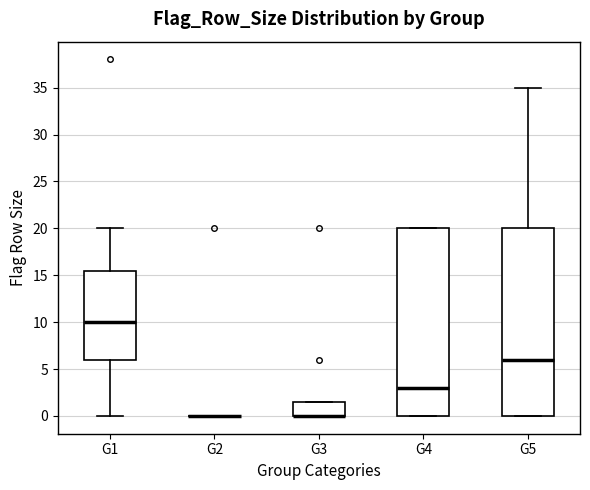

Reading left to right, read every box against the y-axis: the position of its median line, the range the box covers, and the ends of its whiskers. The values are not printed on the chart, so give them approximately, as read against the axis.

G1: median 10.0, box 6.0 to 15.5, whiskers 0.0 to 20.0
G2: box collapsed to a line at 0.0, whiskers 0.0 to 0.0
G3: median 0.0 (drawn on the box's lower edge), box 0.0 to 1.5, whiskers 0.0 to 1.5
G4: median 3.0, box 0.0 to 20.0, whiskers 0.0 to 20.0
G5: median 6.0, box 0.0 to 20.0, whiskers 0.0 to 35.0